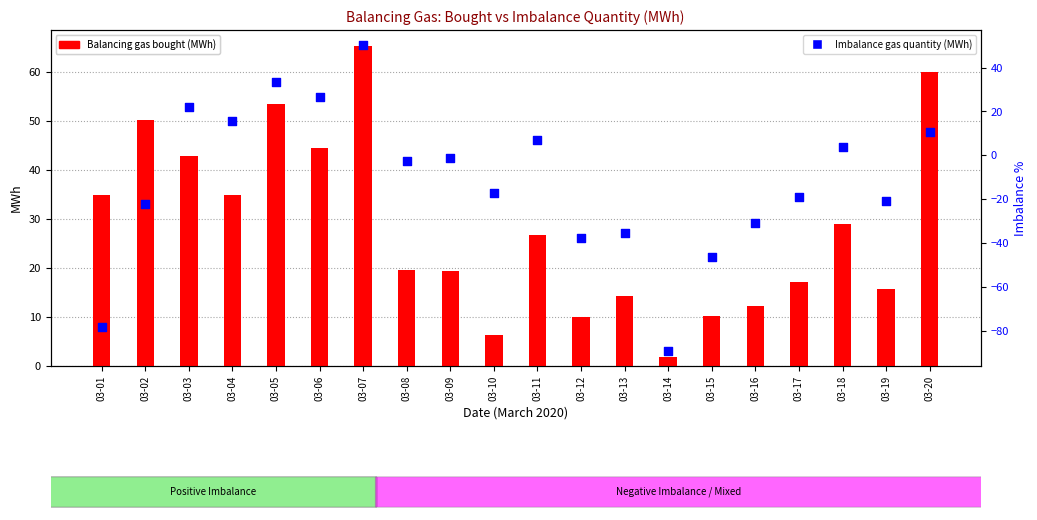

Is the value of Imbalance gas quantity at 03-18 greater than the value of Balancing gas bought at 03-17?

No